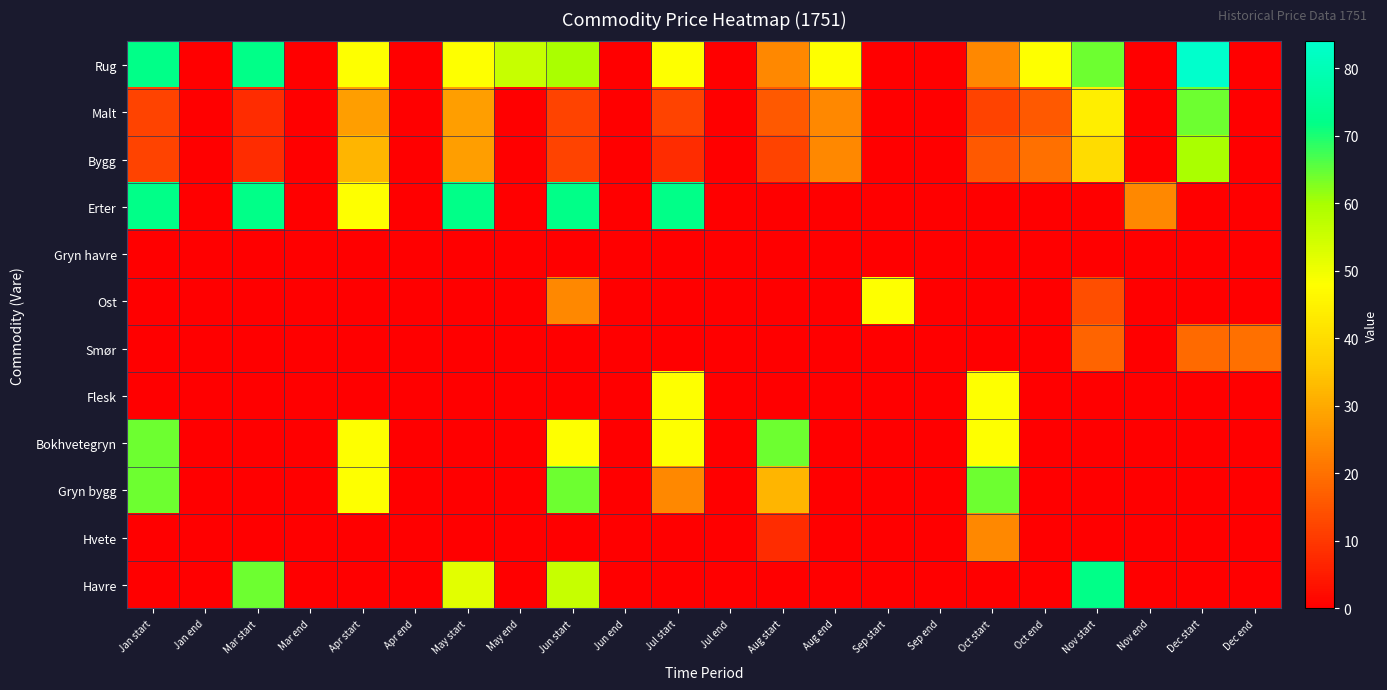

Which series has the largest range (max minus min)?

Rug